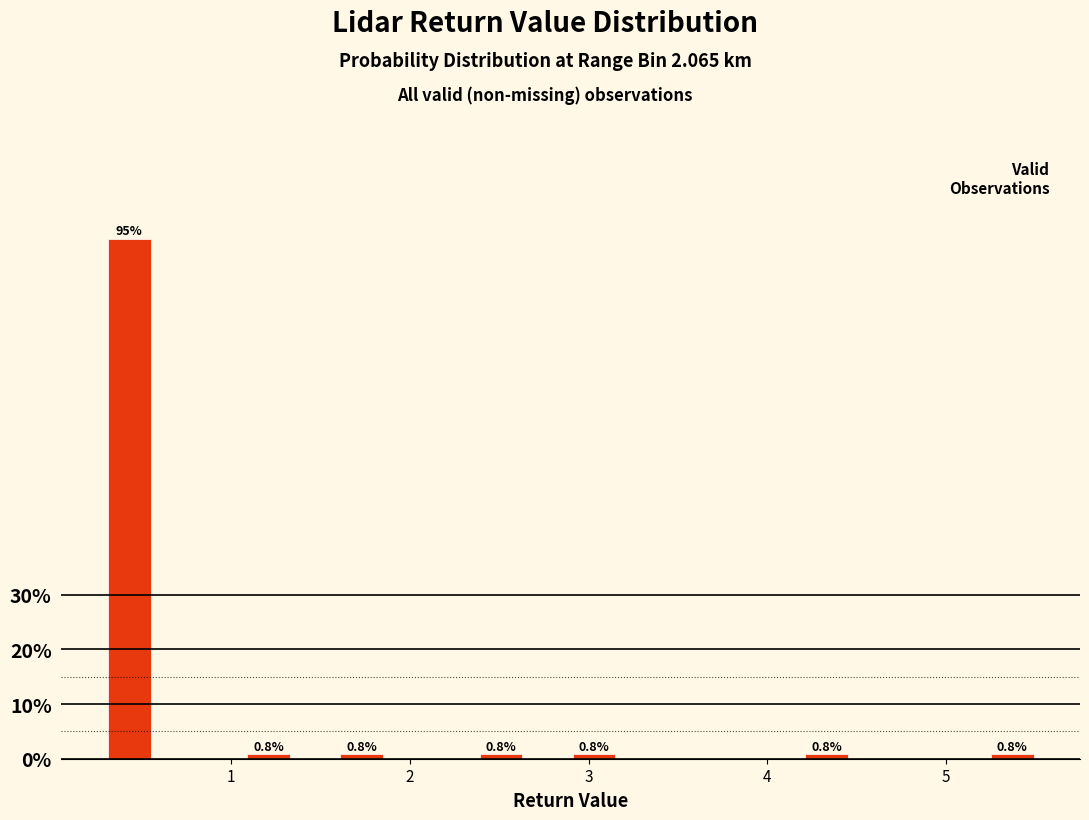

Around what value on the x-axis is the tallest bar? Give the approximate position of its centre, as read against the axis.

0.4